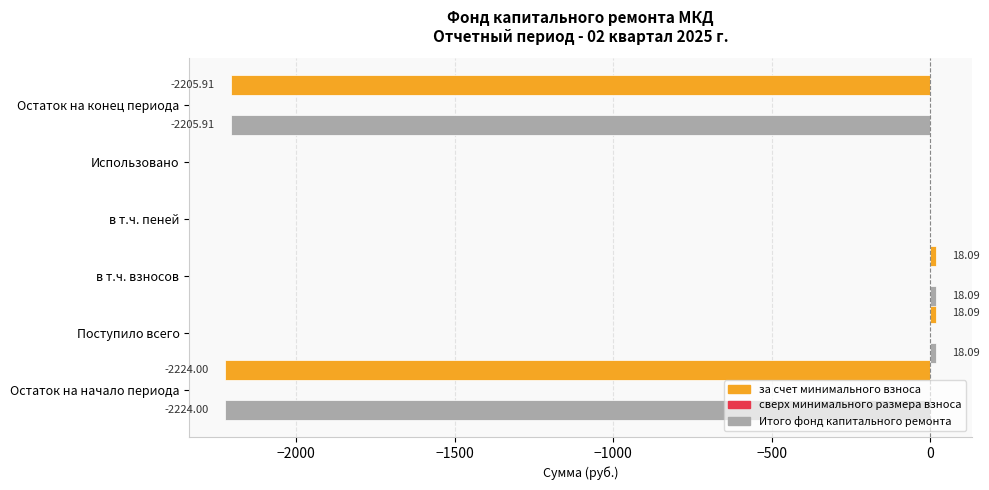

Is the value of Итого фонд капитального ремонта at Использовано greater than the value of за счет минимального взноса at Остаток на начало периода?

Yes